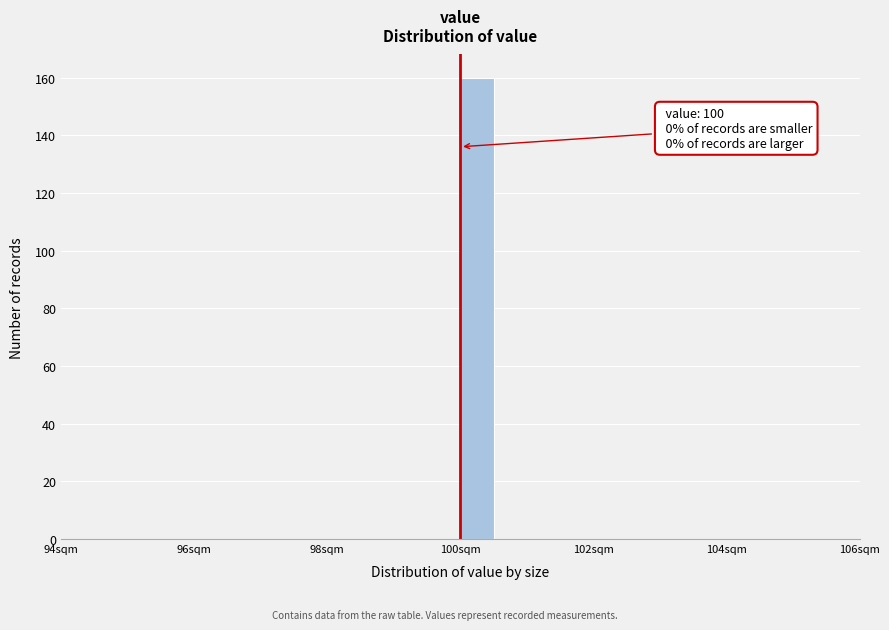

Read against the x-axis, roughly where is the centre of the tallest bar?

100.2